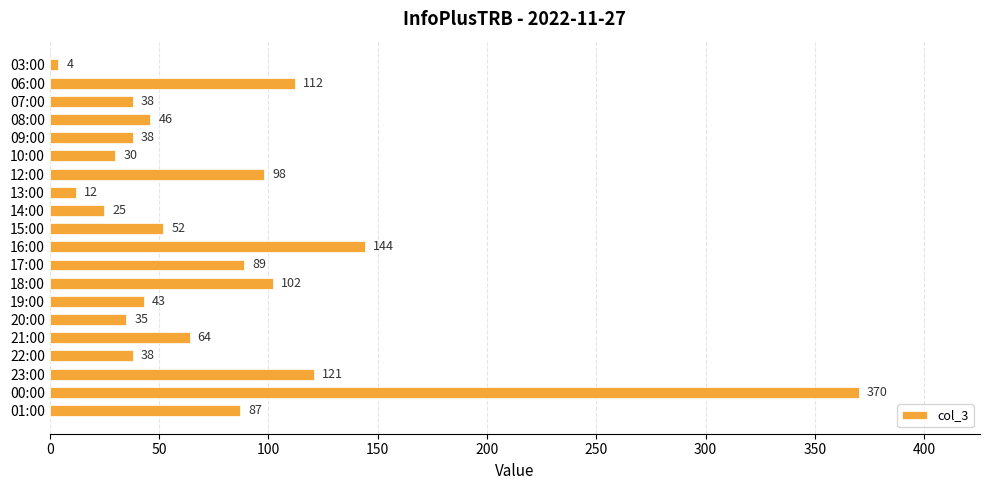

What is the change in value from 19:00 to 23:00?

+78